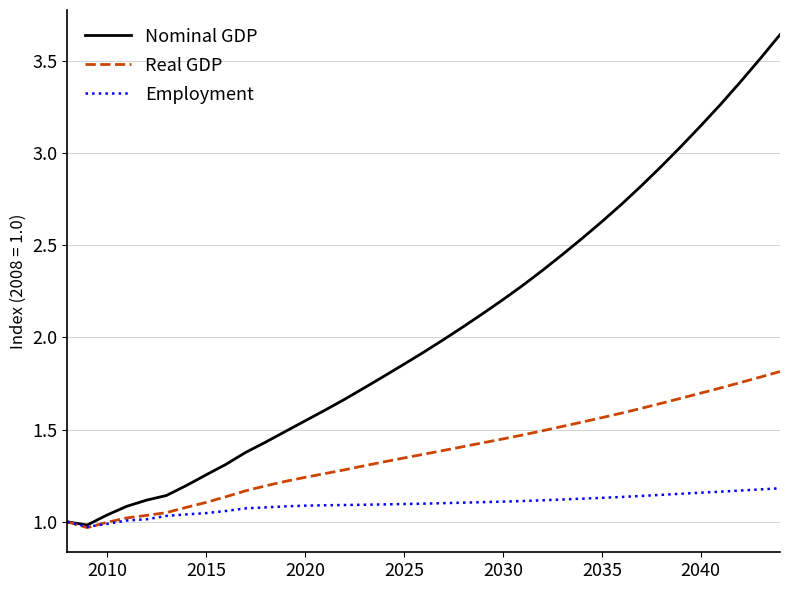

Which series has the largest total across all categories?

Nominal GDP